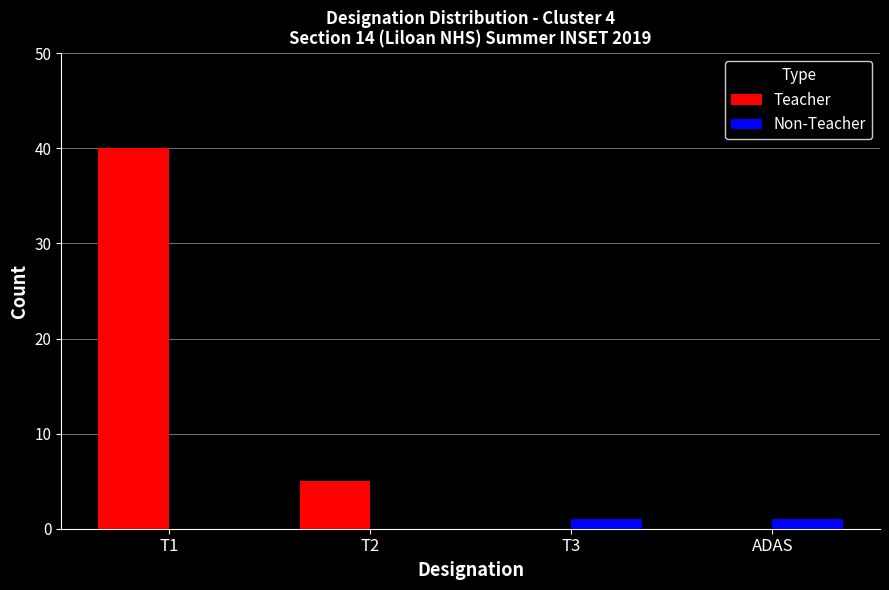

How many distinct data groups are displayed?

2